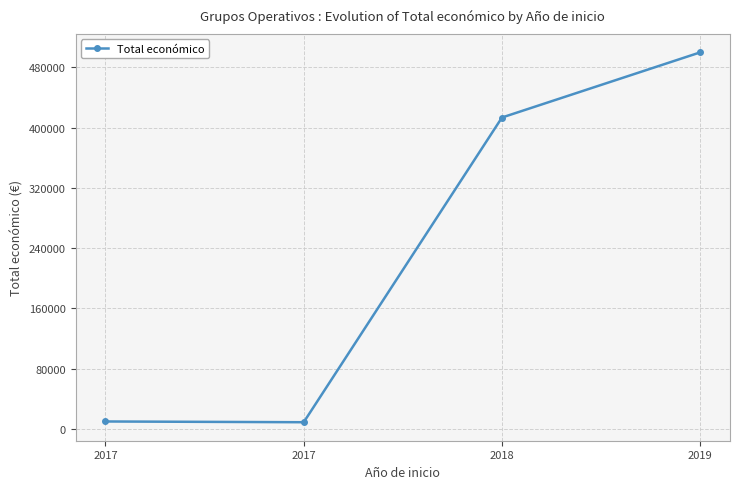

How many lines are shown in the chart?

1